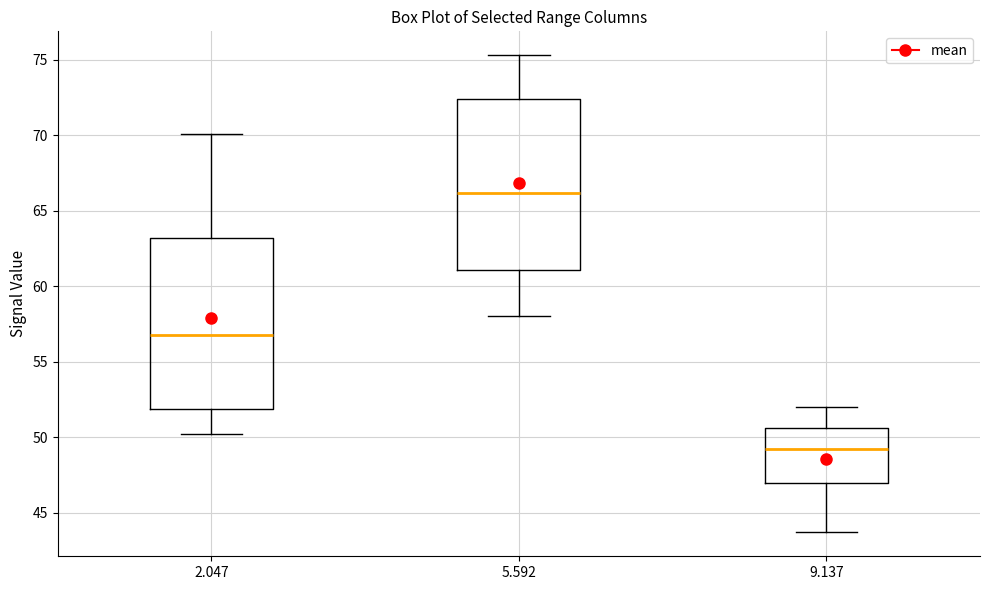

Which box's median line is the highest?

5.592